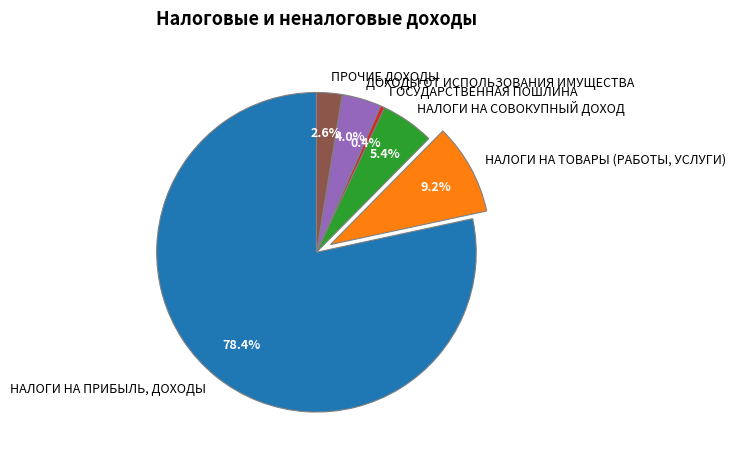

Is there any slice that represents more than half of the pie?

Yes